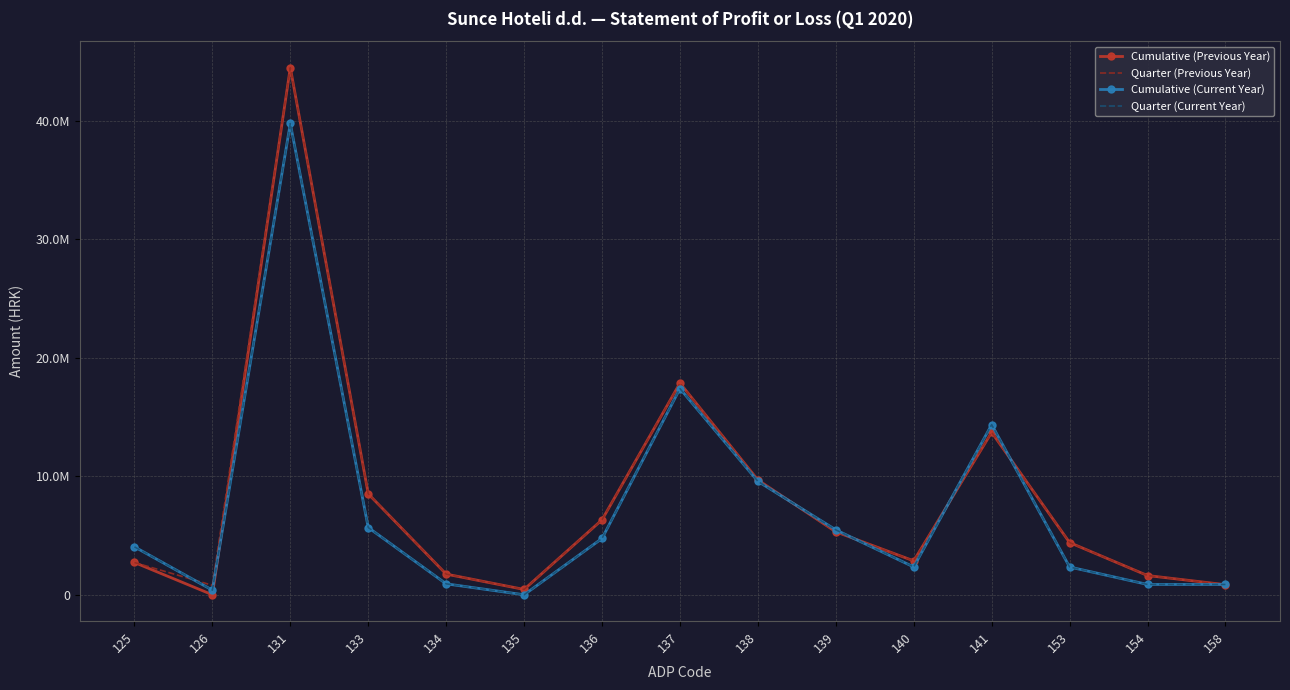

How many times do Quarter (Previous Year) and Quarter (Current Year) cross each other?

6